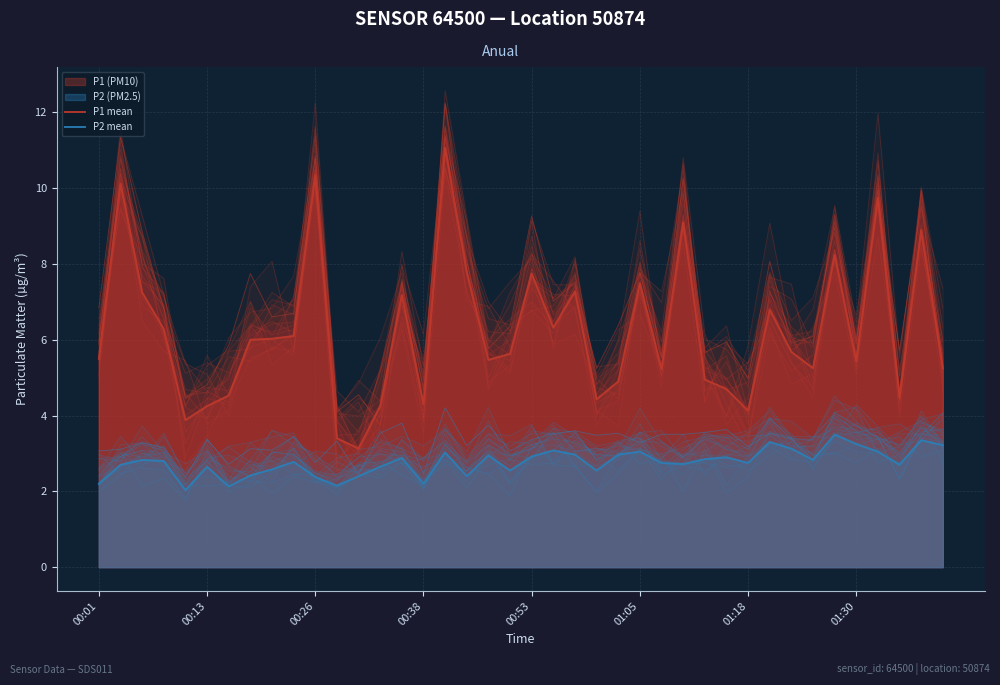

What is the sum of the P2 mean values at 00:26 and 27?

5.6